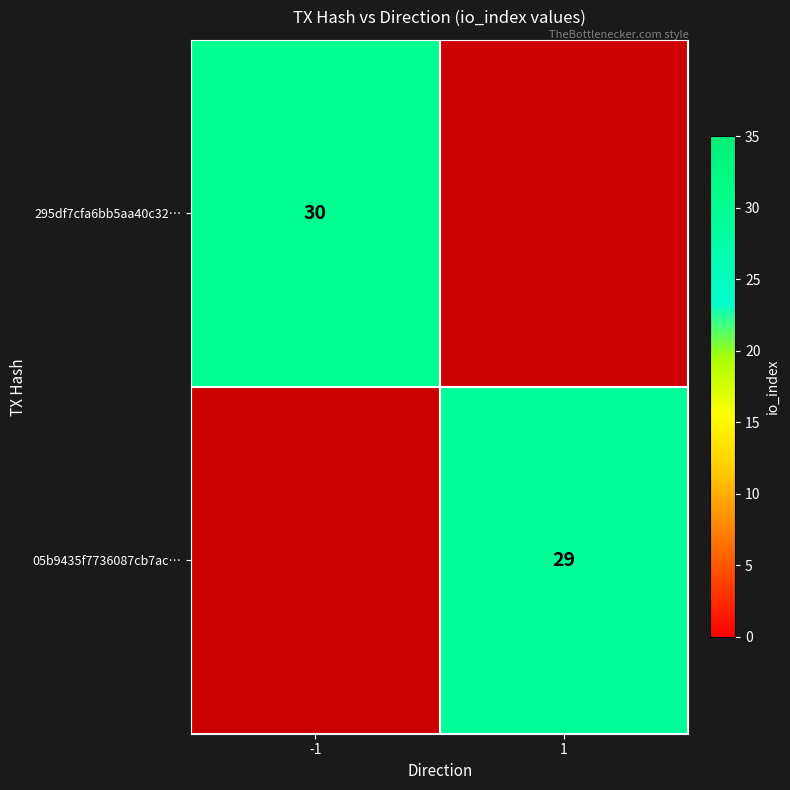

Which has a higher value, -1 or 1?

1